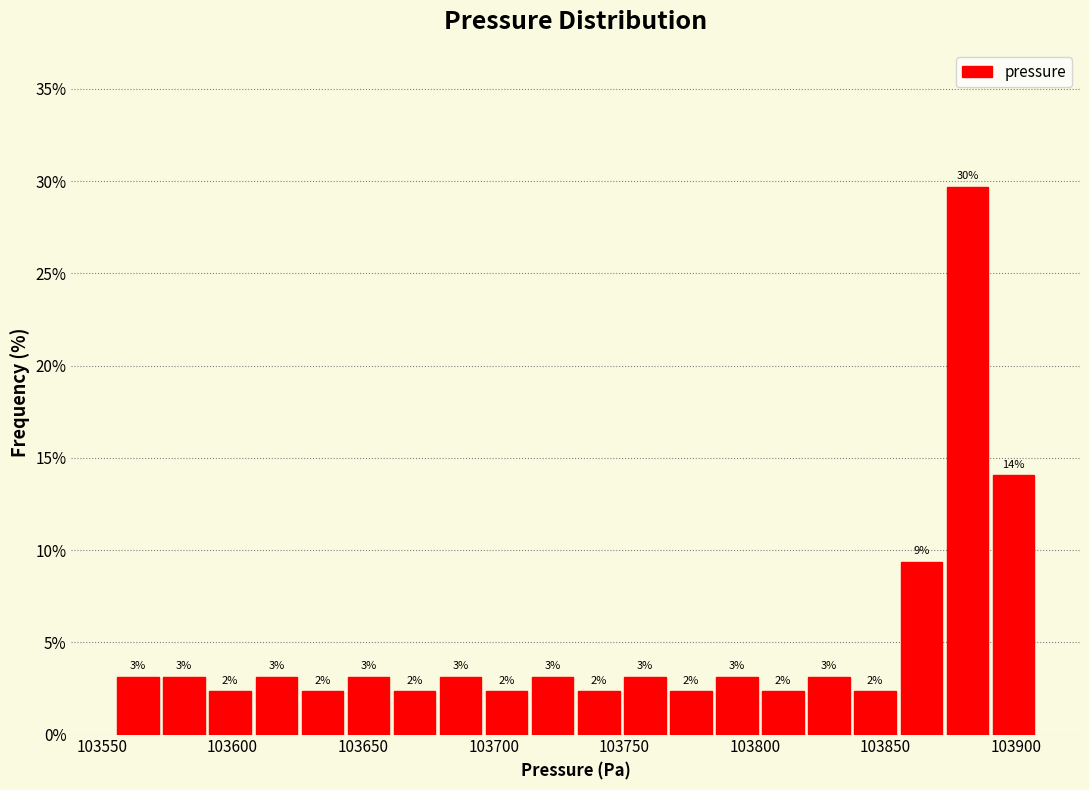

Read against the x-axis, roughly where is the centre of the tallest bar?

103880